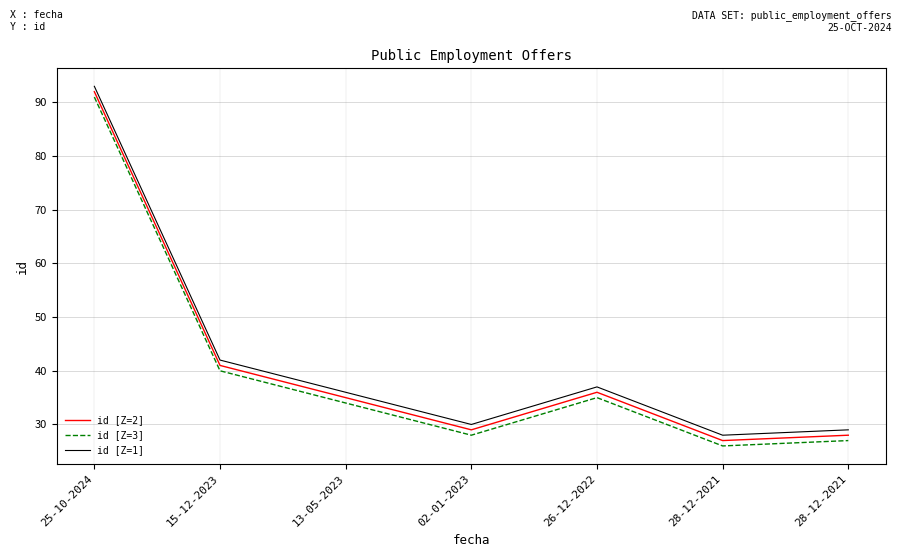

Reading left to right, list all the values displayed in this chart.

id [Z=2]: 25-10-2024=92	15-12-2023=41	13-05-2023=35	02-01-2023=29	26-12-2022=36	28-12-2021=27	28-12-2021=28
id [Z=3]: 25-10-2024=91	15-12-2023=40	13-05-2023=34	02-01-2023=28	26-12-2022=35	28-12-2021=26	28-12-2021=27
id [Z=1]: 25-10-2024=93	15-12-2023=42	13-05-2023=36	02-01-2023=30	26-12-2022=37	28-12-2021=28	28-12-2021=29